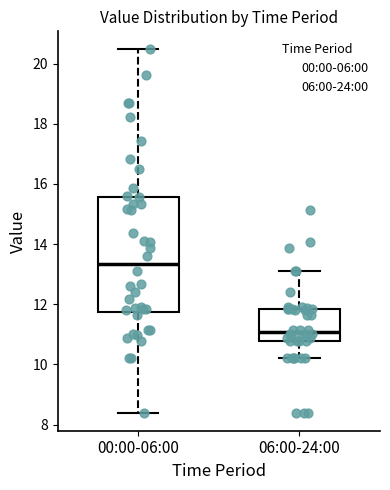

Where does the upper whisker of the box for 00:00-06:00 end on the y-axis? The values are not printed on the chart, so give them approximately, as read against the axis.

20.4